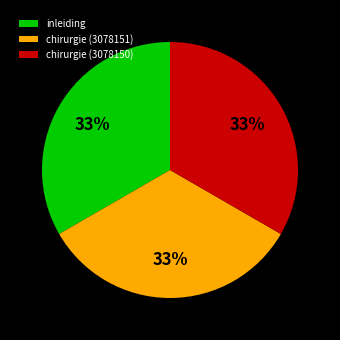

The inleiding slice represents 22% of the pie. True or false?

False